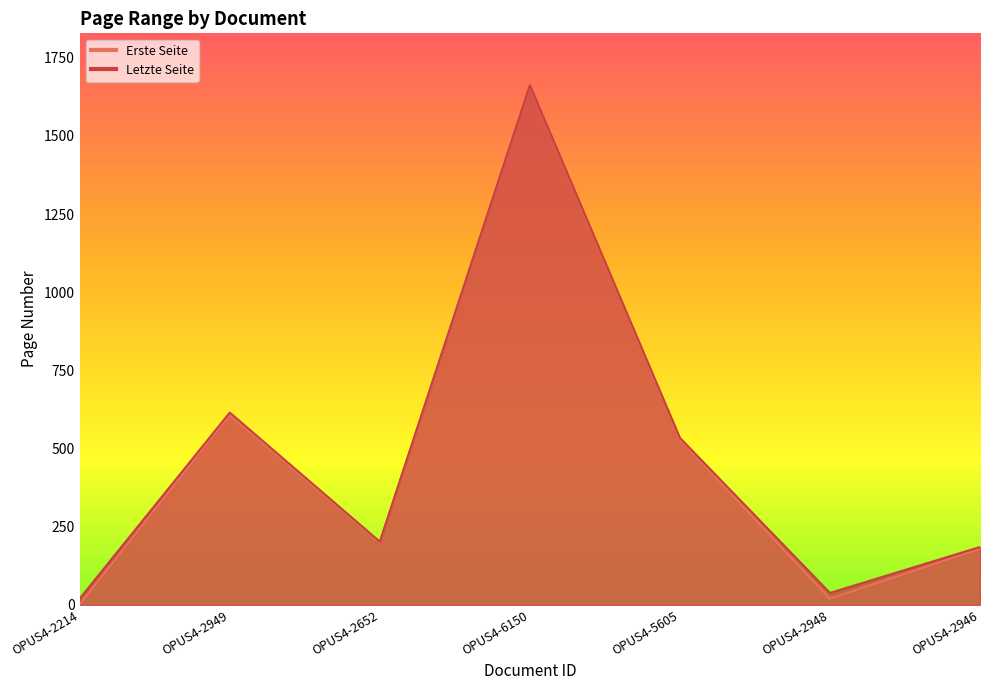

At which label is Erste Seite closest to 830?

OPUS4-2949